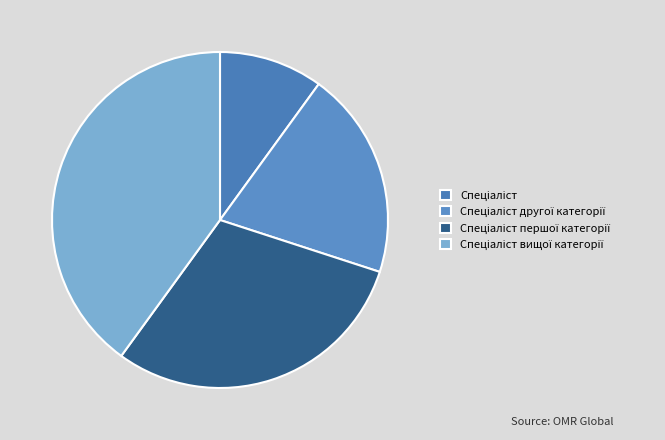

How many slices are in this pie chart?

4